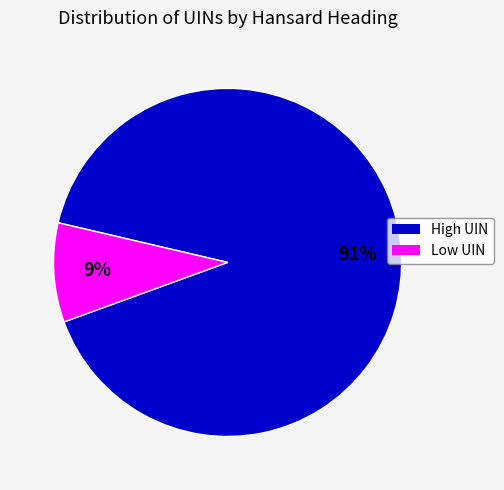

How many segments does this pie chart have?

2